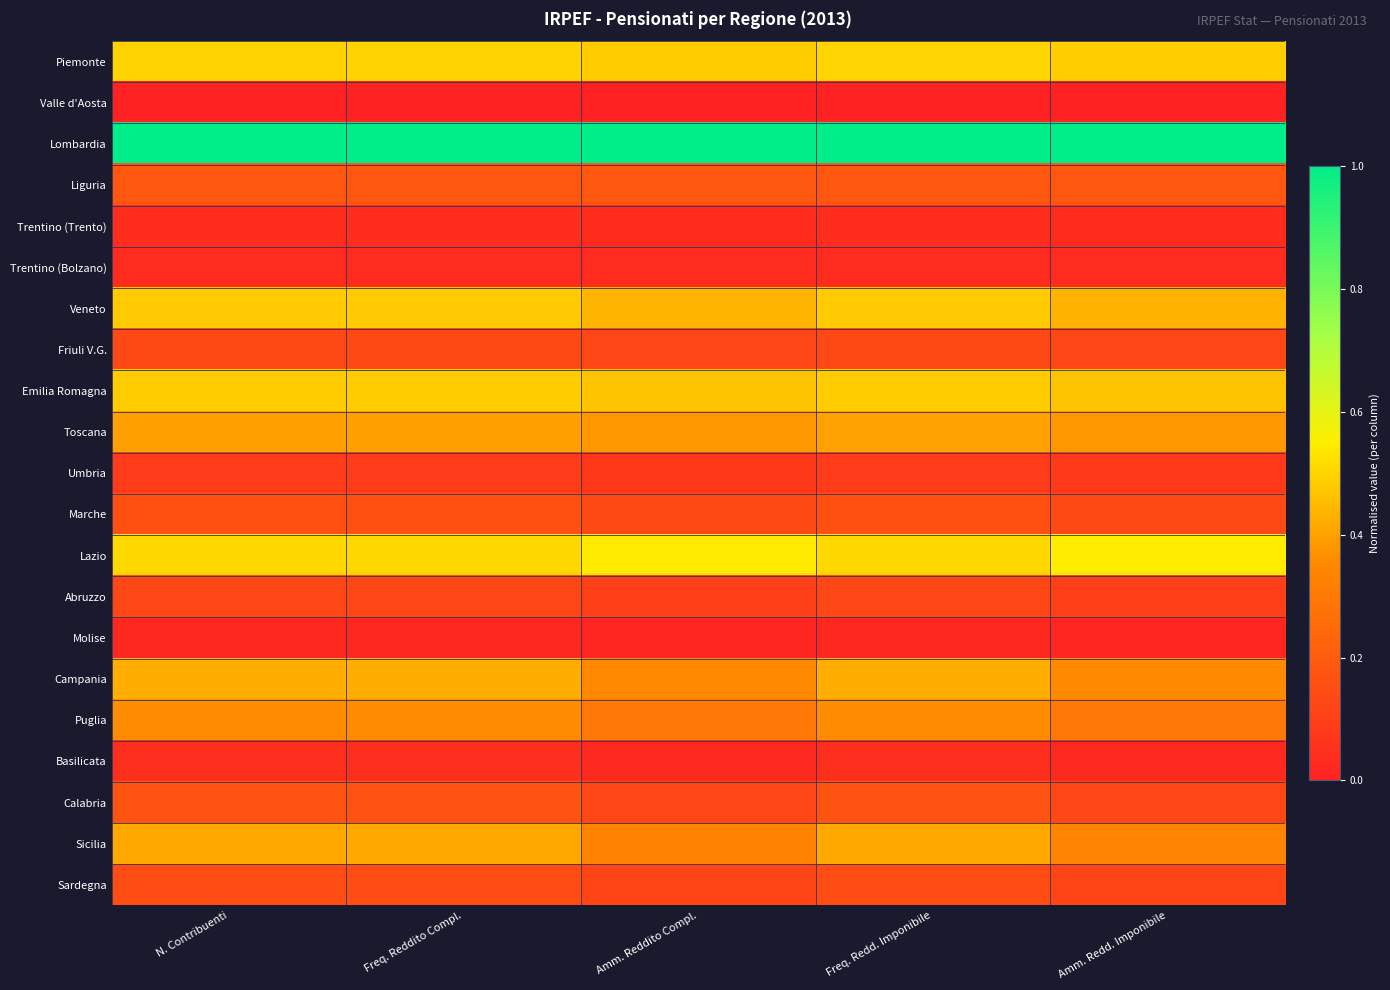

Which series has the largest total across all categories?

Lombardia